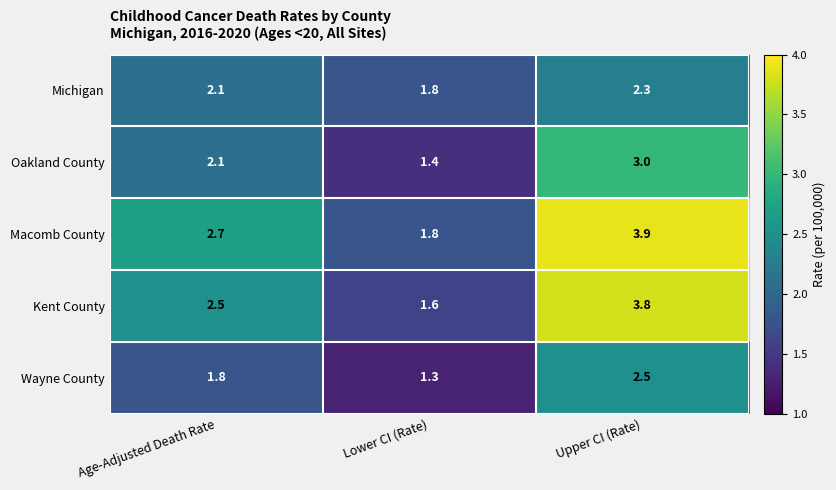

Which category has the lowest value across all series?

Lower CI (Rate)